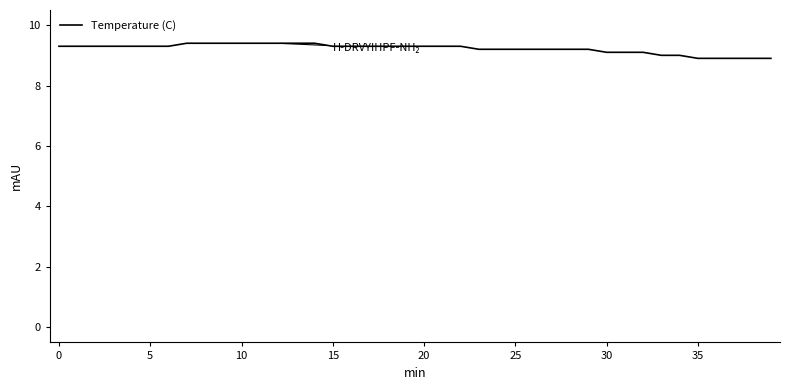

What is the minimum value shown in the chart?

8.9